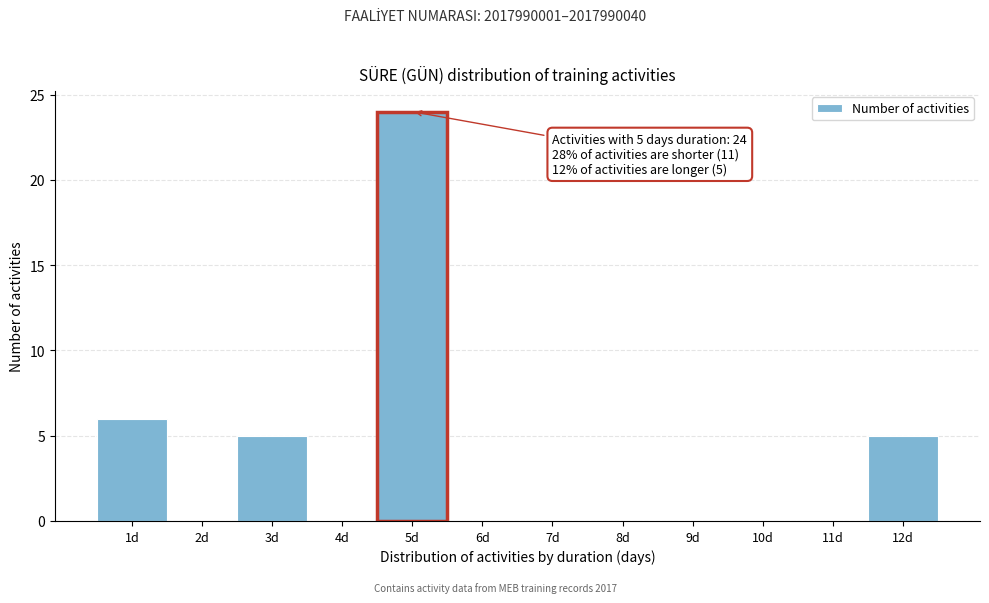

Reading left to right, transcribe all the data shown in this chart.

1d=6	2d=0	3d=5	4d=0	5d=24	6d=0	7d=0	8d=0	9d=0	10d=0	11d=0	12d=5